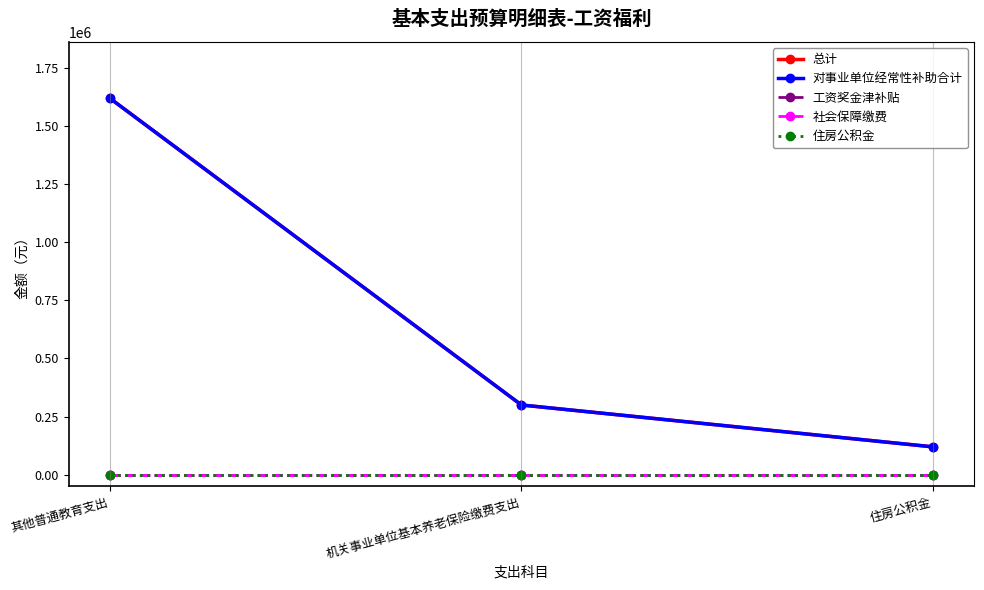

At which label does 对事业单位经常性补助合计 reach its peak?

其他普通教育支出